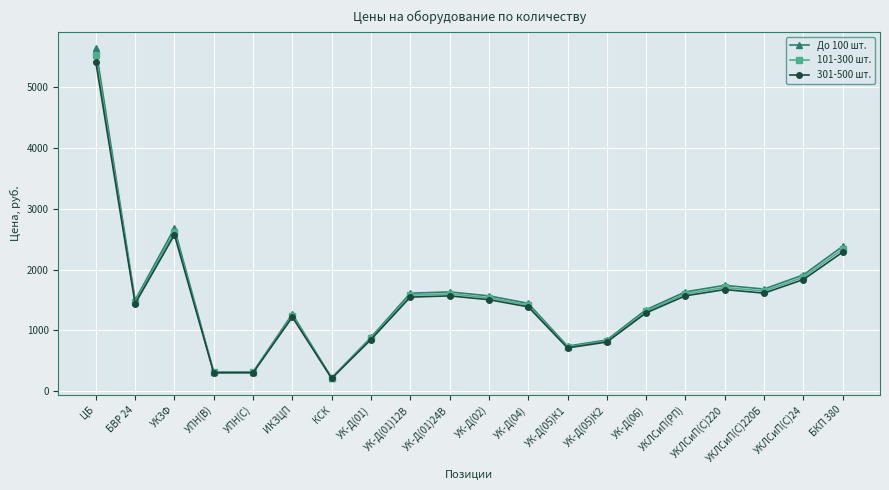

At which label does 301-500 шт. reach its peak?

ЦБ